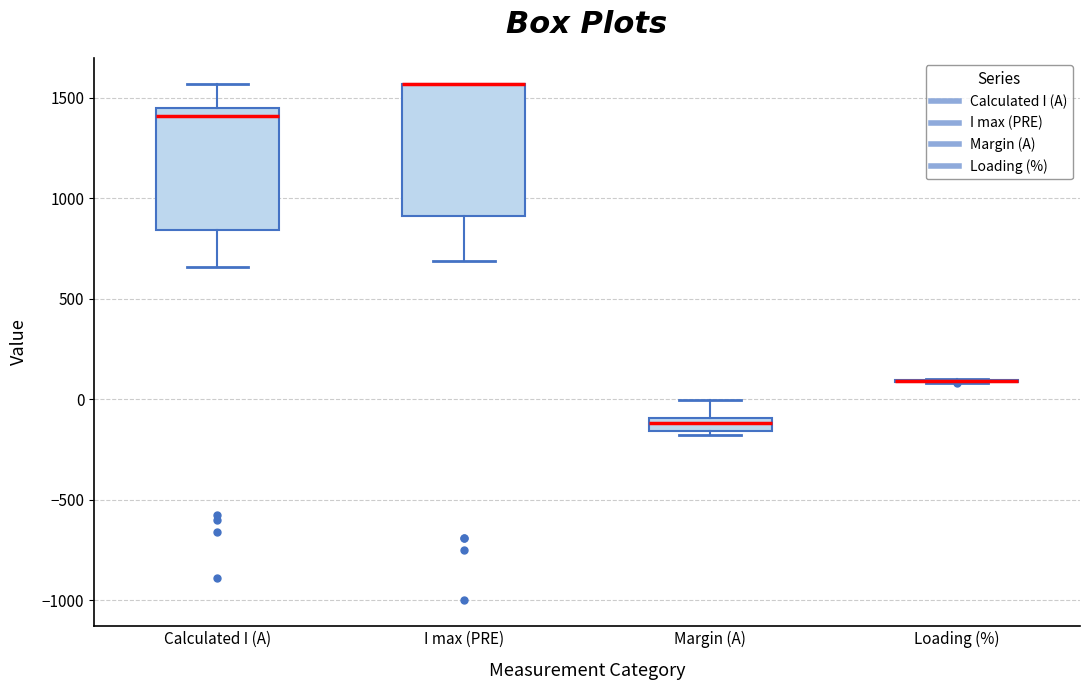

Where is the lower edge of the box for Margin (A) on the y-axis? The values are not printed on the chart, so give them approximately, as read against the axis.

-150